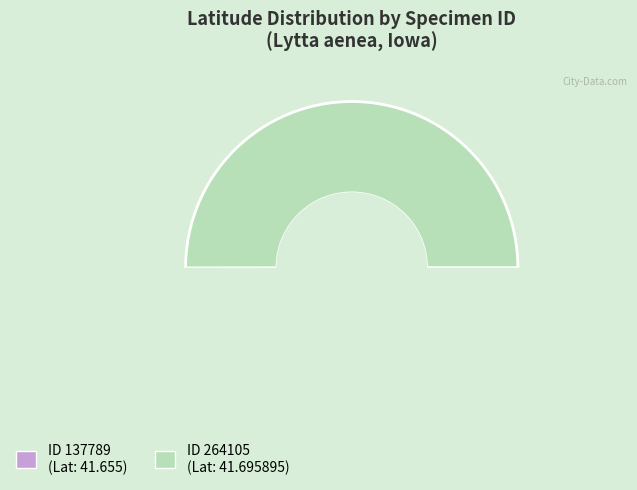

To the nearest percent, what is the average slice percentage?

50%